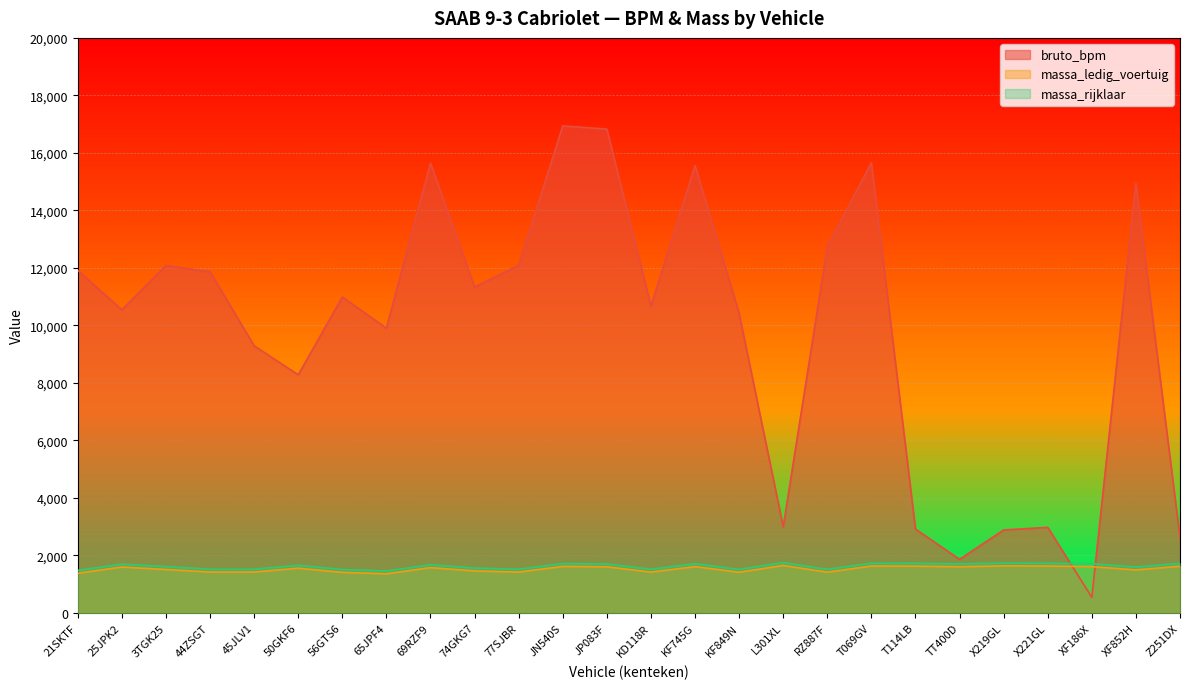

Between 25JPK2 and 44ZSGT, which series saw the biggest shift?

bruto_bpm